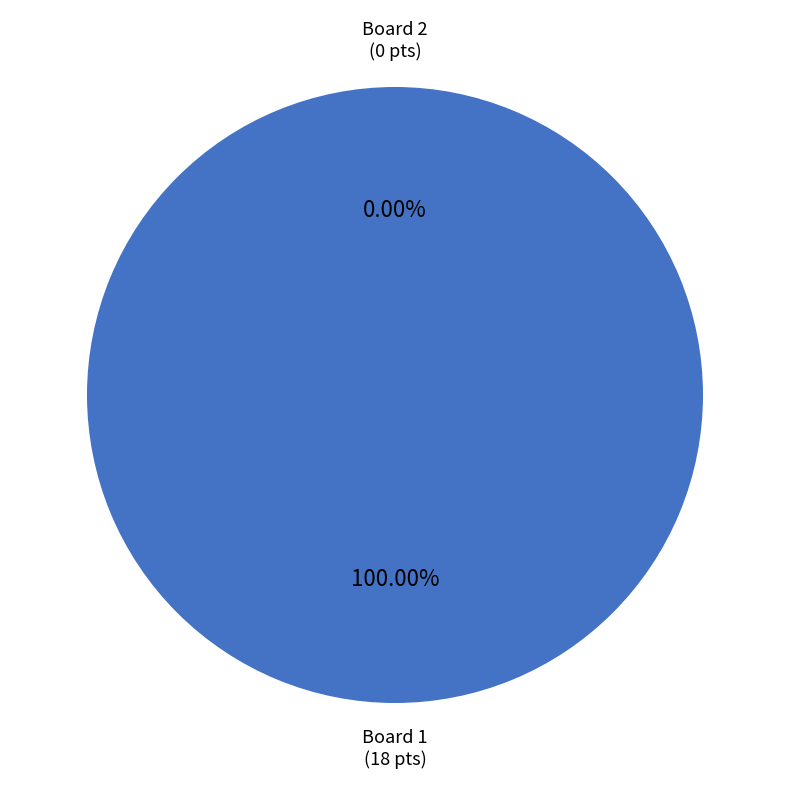

Which category has the smallest portion of the pie?

2